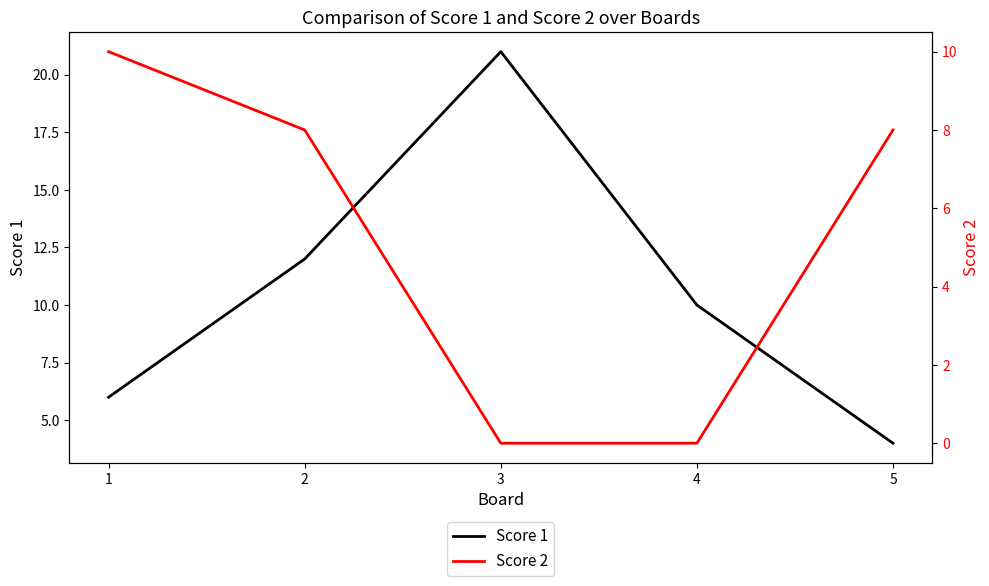

Which label corresponds to the smallest value in the chart?

3